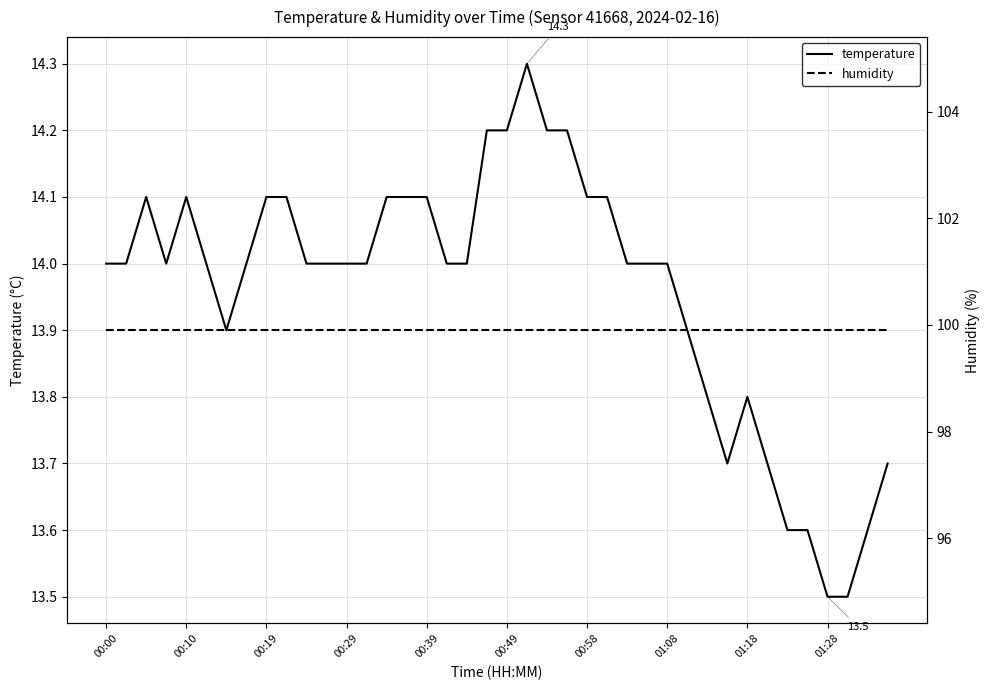

What is the total value across all series at 30?

113.7